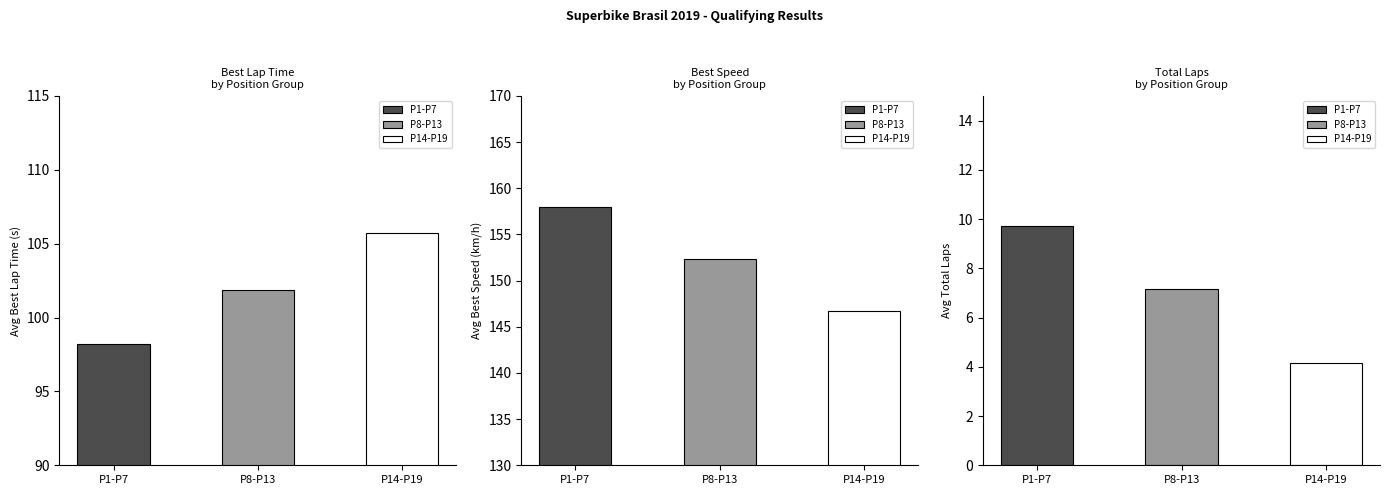

The Total Laps series shows 7.5 at Pitta. True or false?

False